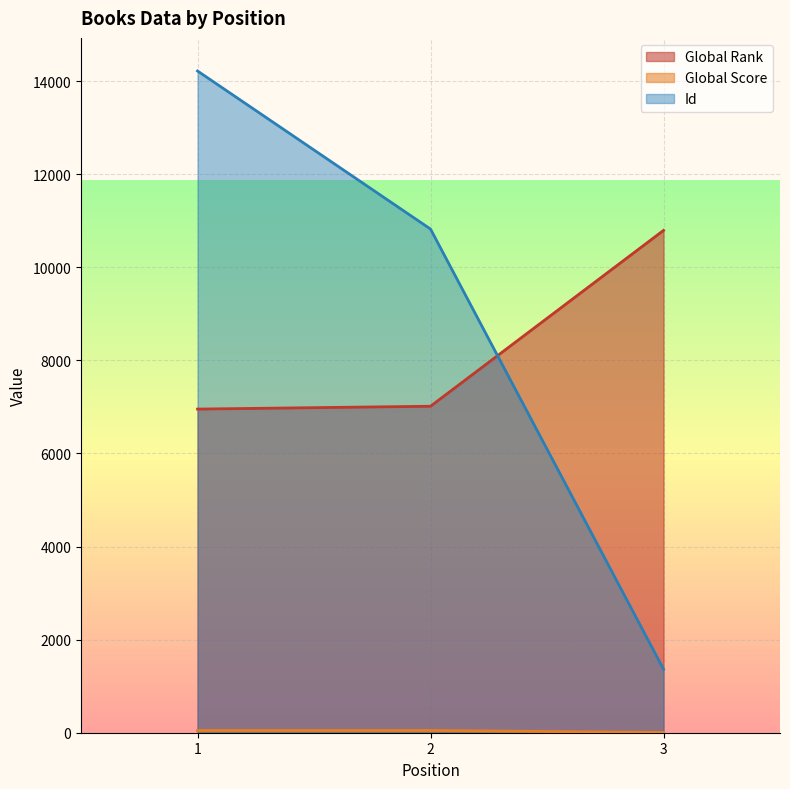

Which label corresponds to the largest value in the chart?

1